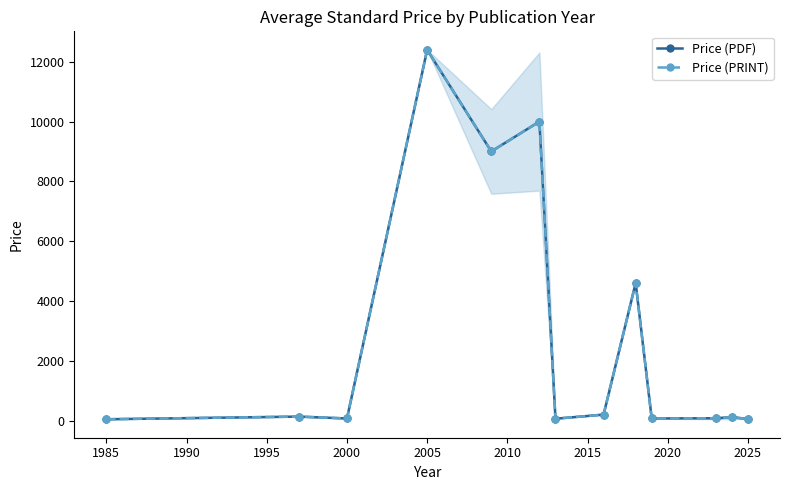

What is the value of the Price (PRINT) point at the 1st from the left?

43.0